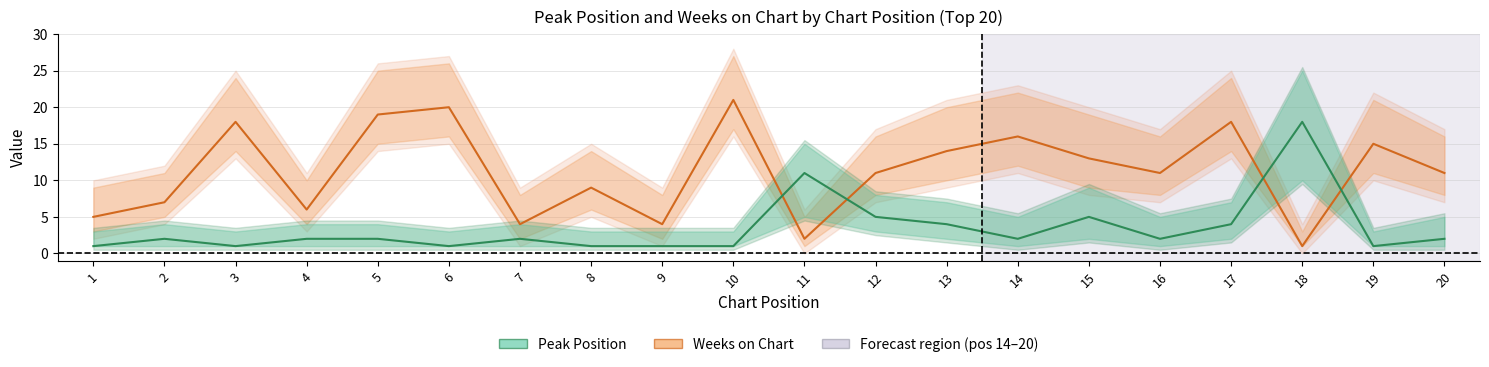

At which category does the chart reach its minimum across all series?

18